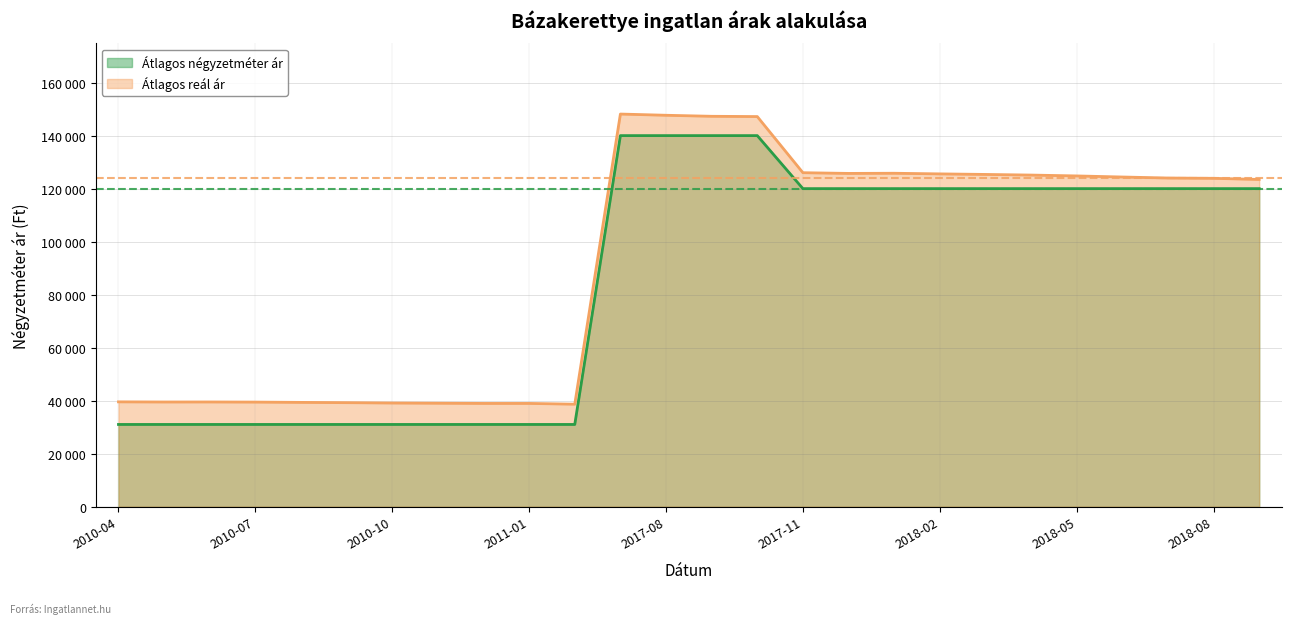

True or false: Átlagos négyzetméter ár and Átlagos reál ár cross at least once.

False